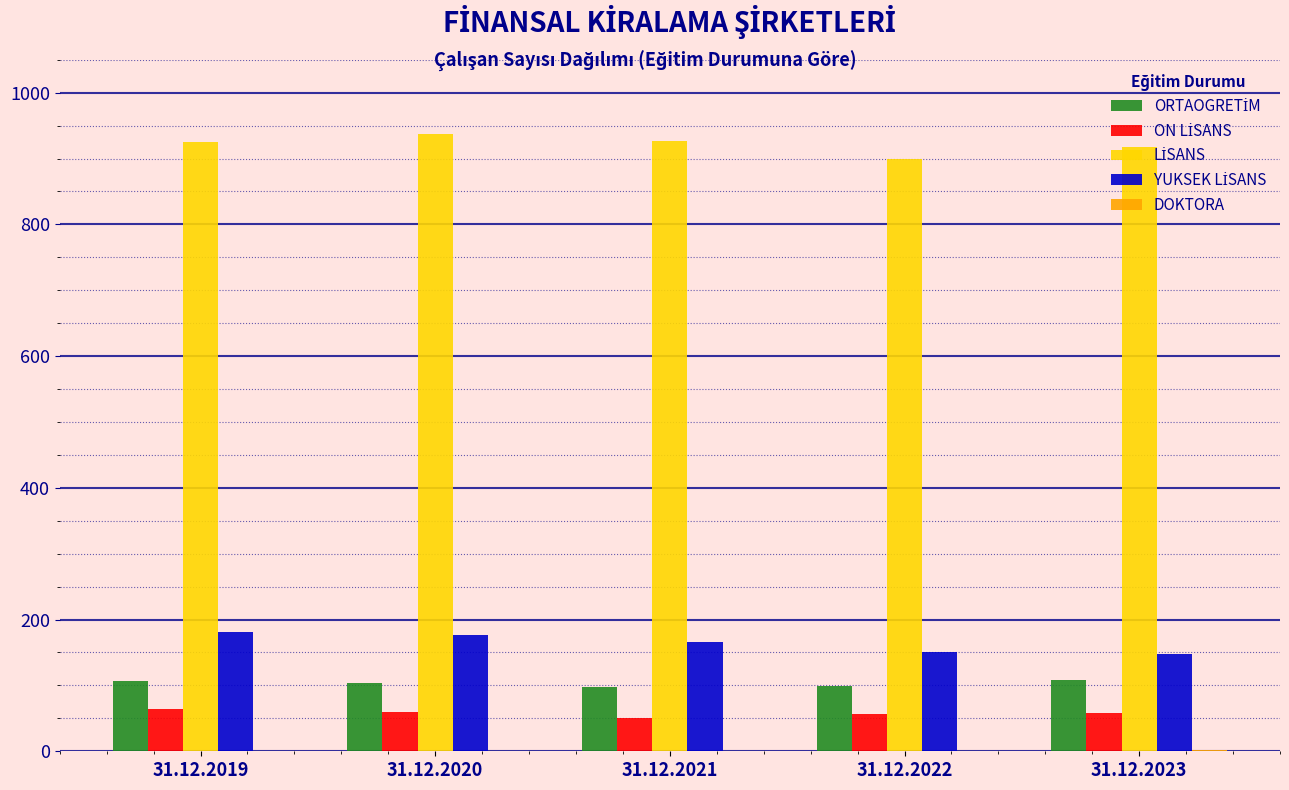

What is the greatest value displayed?

937.4